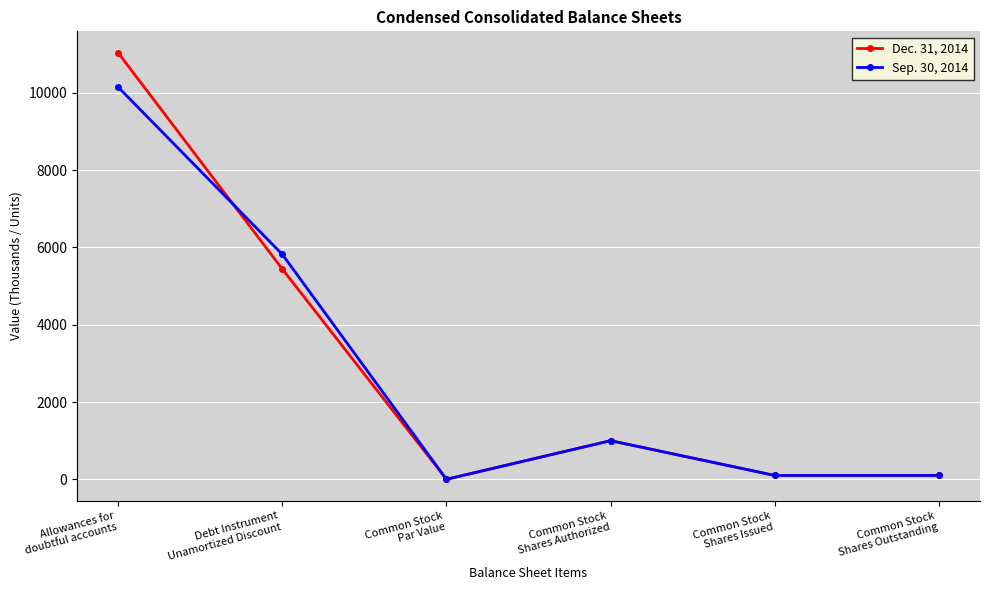

What are all the series names shown in the legend?

Dec. 31, 2014, Sep. 30, 2014